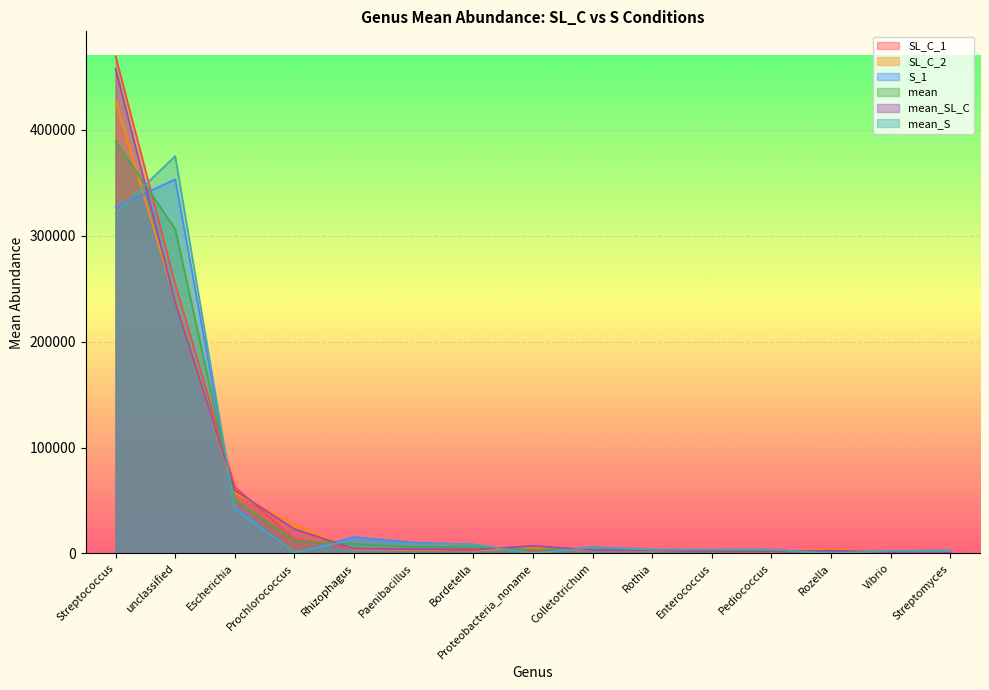

Reading left to right, extract all data points from this chart.

SL_C_1: 469365.2	254379.2	63017.7	13712.3	4485.2	4007.2	4391.9	2865.2	3281.7	3291.1	2155.9	2080.1	2196.3	1436.7	885.4
SL_C_2: 427076.5	238692.6	57208.6	27165.2	3795.2	3407.8	2884.0	5089.8	3103.5	2825.6	1990.1	1650.0	4004.3	1181.3	683.8
S_1: 327187.8	353157.5	44170.7	592.2	15540.9	10278.0	8648.1	270.0	6066.9	3718.0	3381.2	3702.9	29.1	2595.2	2683.9
mean: 389215.0	306248.1	50761.1	12065.8	8893.1	6424.9	5950.1	3779.7	4470.5	3341.0	2812.7	2700.0	1434.3	1910.6	1499.1
mean_SL_C: 457508.0	237318.2	59531.0	23101.4	4584.1	3885.9	3341.1	7301.3	3277.7	3056.5	1852.4	1769.7	2764.5	1298.8	818.4
mean_S: 320922.1	375177.9	41991.1	1030.3	13202.1	8963.9	8559.2	258.1	5663.2	3625.6	3773.1	3630.2	104.2	2522.4	2179.7